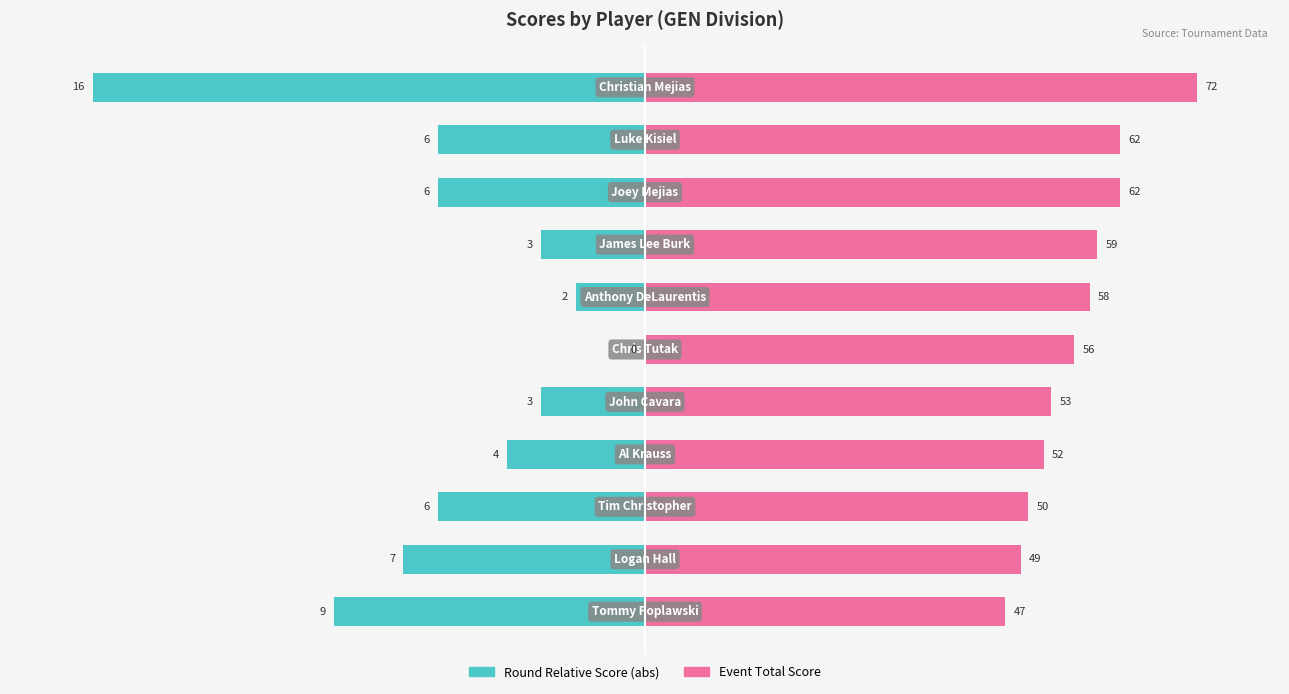

Which series has the widest spread of values?

Round Relative Score (abs)